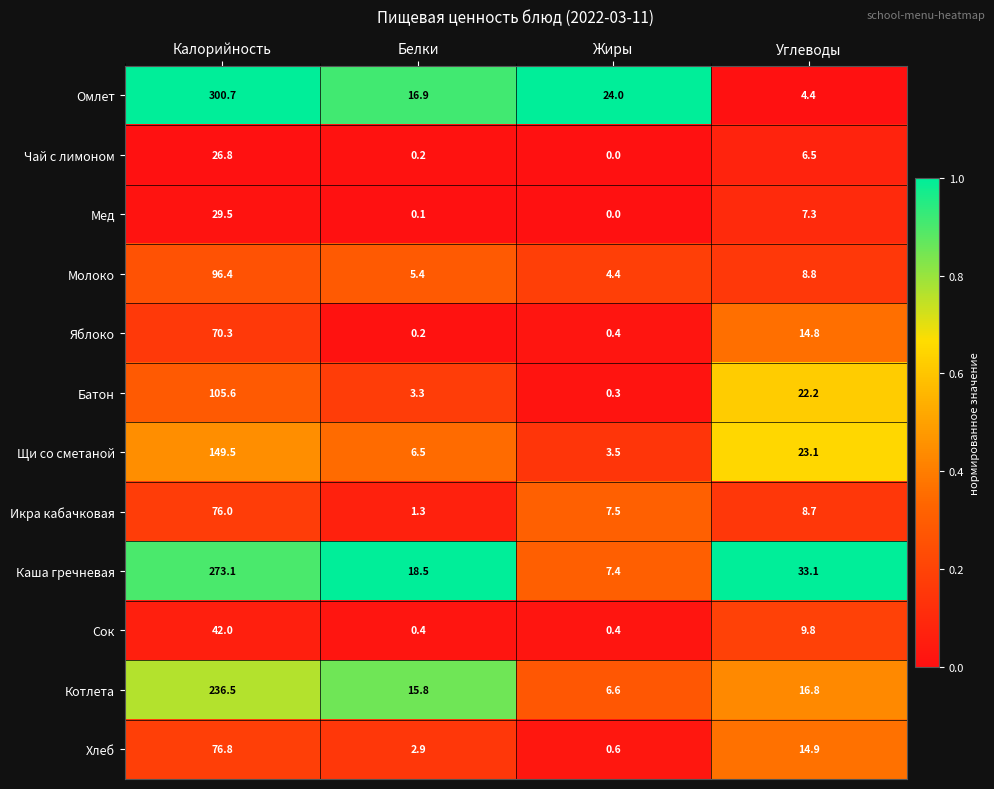

Which category has the highest value across all series?

Калорийность